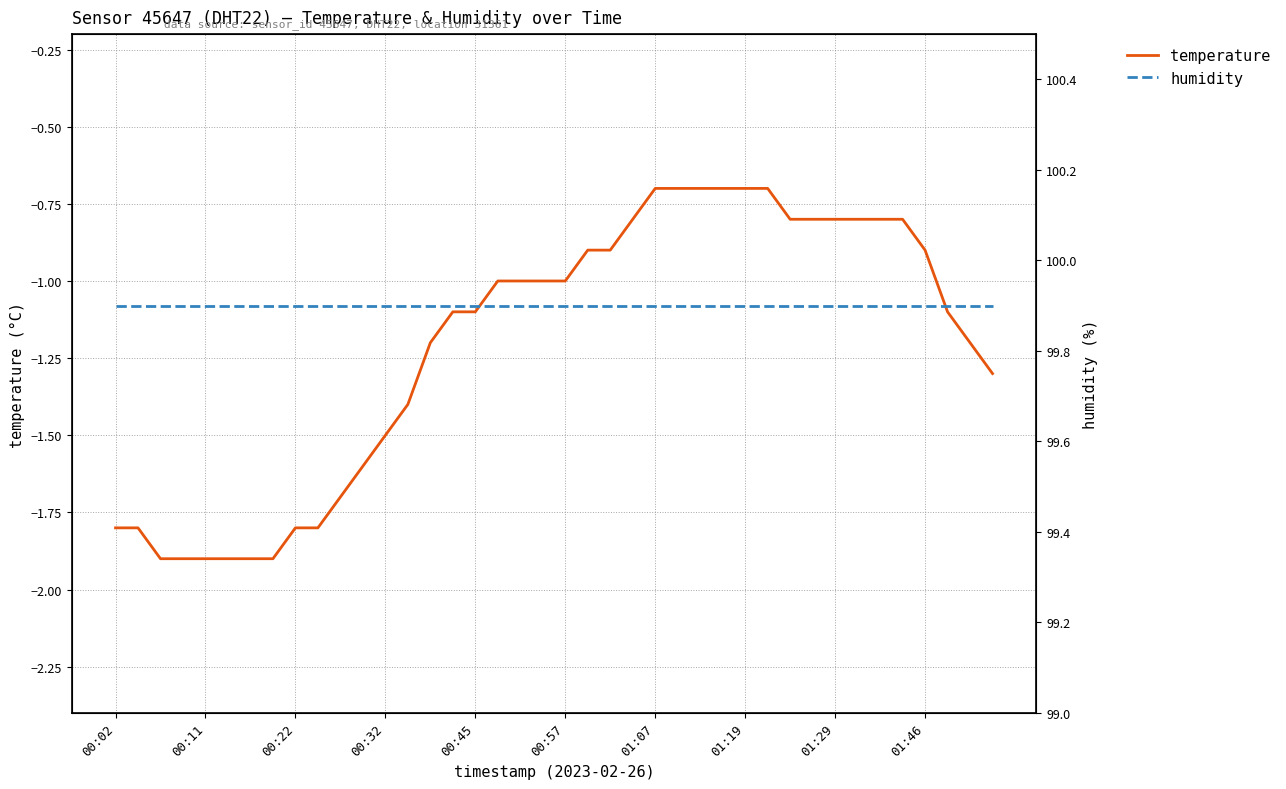

The value of humidity at 26 is 51.9. True or false?

False